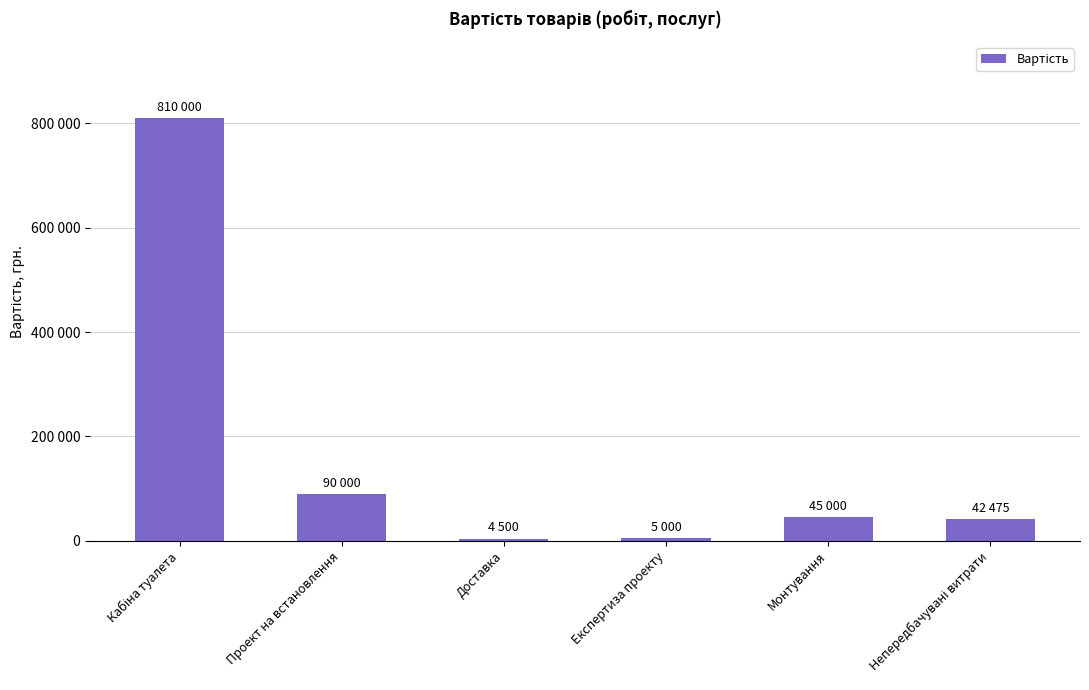

What is the change in value from Кабіна туалета to Експертиза проекту?

-805000